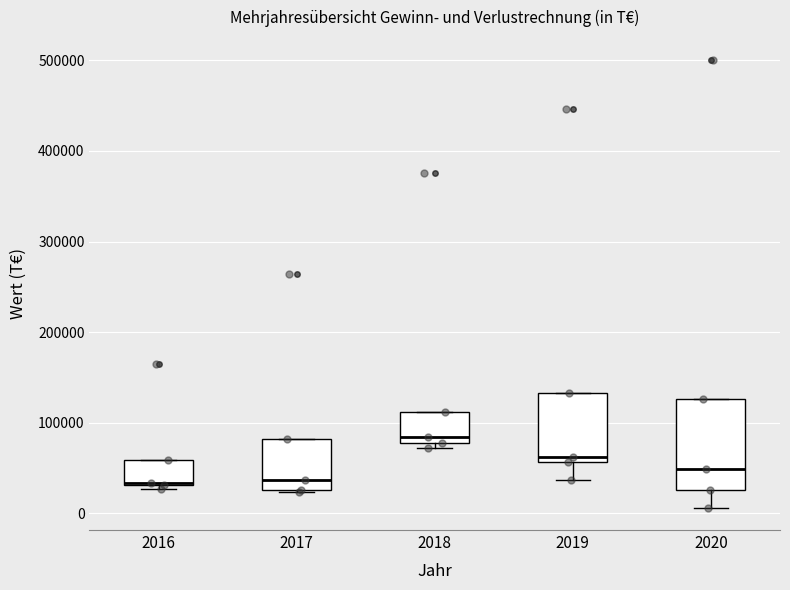

Reading left to right, transcribe this box plot: for each box, give where its median line is, the range the box spans, and where its two whiskers end, as read against the y-axis. The values are not printed on the chart, so give them approximately, as read against the axis.

2016: median 30000 (drawn on the box's lower edge), box 30000 to 60000, whiskers 30000 (just below the box's lower edge) to 60000
2017: median 40000, box 30000 to 80000, whiskers 20000 to 80000
2018: median 80000 (just above the box's lower edge), box 80000 to 110000, whiskers 70000 to 110000
2019: median 60000 (just above the box's lower edge), box 60000 to 130000, whiskers 40000 to 130000
2020: median 50000, box 30000 to 130000, whiskers 10000 to 130000